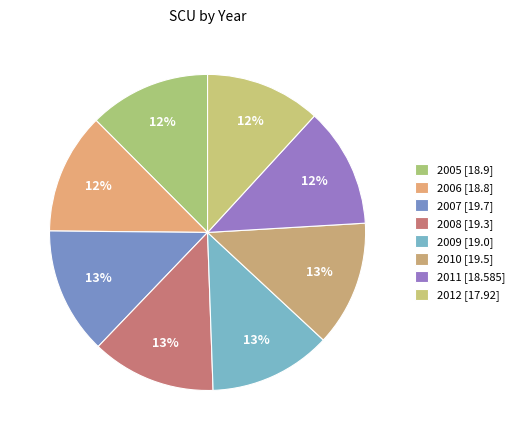

The 2008 slice represents 13% of the pie. True or false?

True